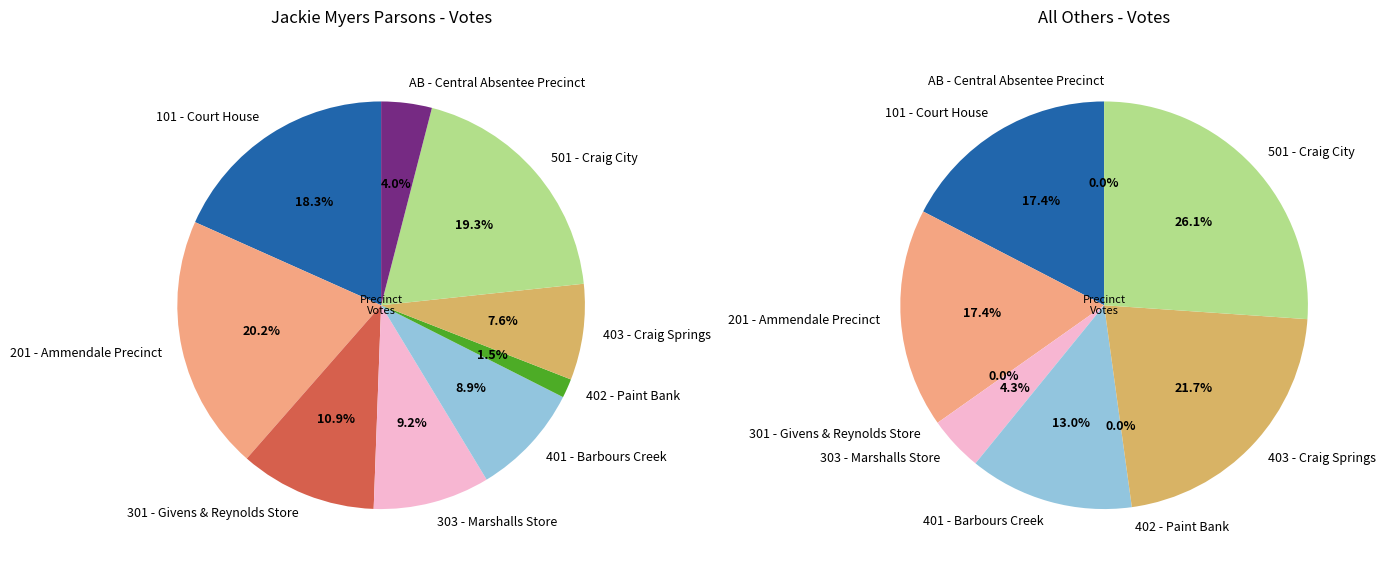

What is the largest slice in the pie chart?

201 - Ammendale Precinct